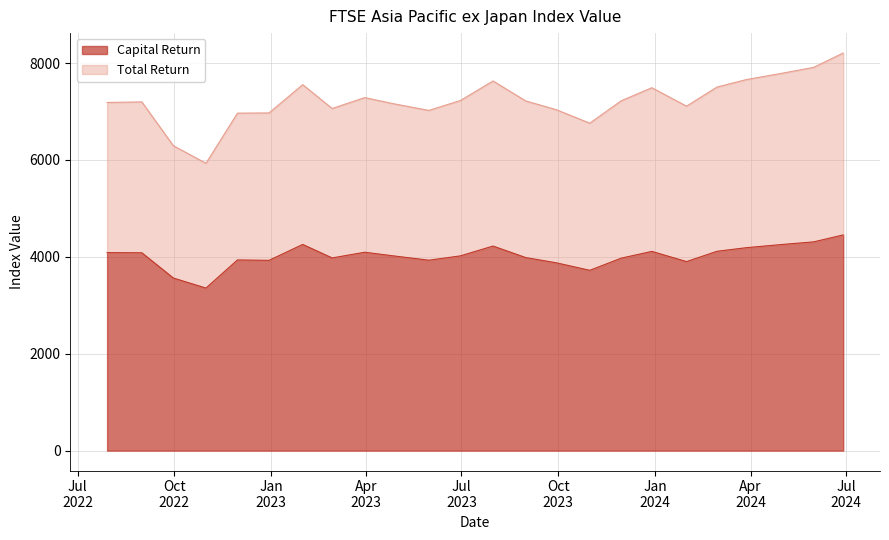

Where does the Total Return series first go above 7219?

2023-01-31